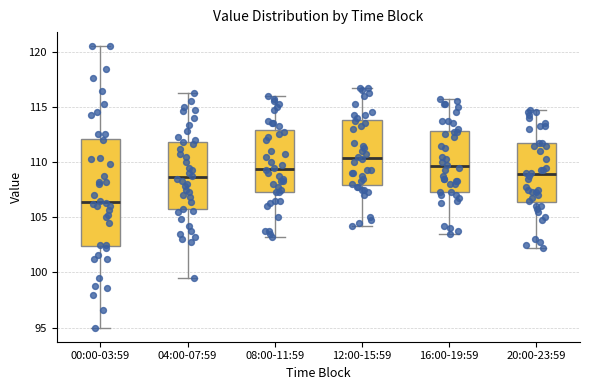

Which box's median line is the highest?

12:00-15:59